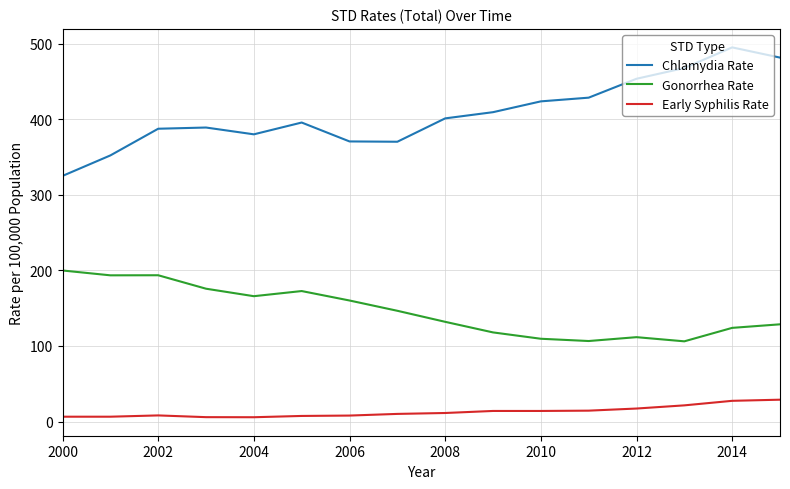

Which series has the largest range (max minus min)?

Chlamydia Rate